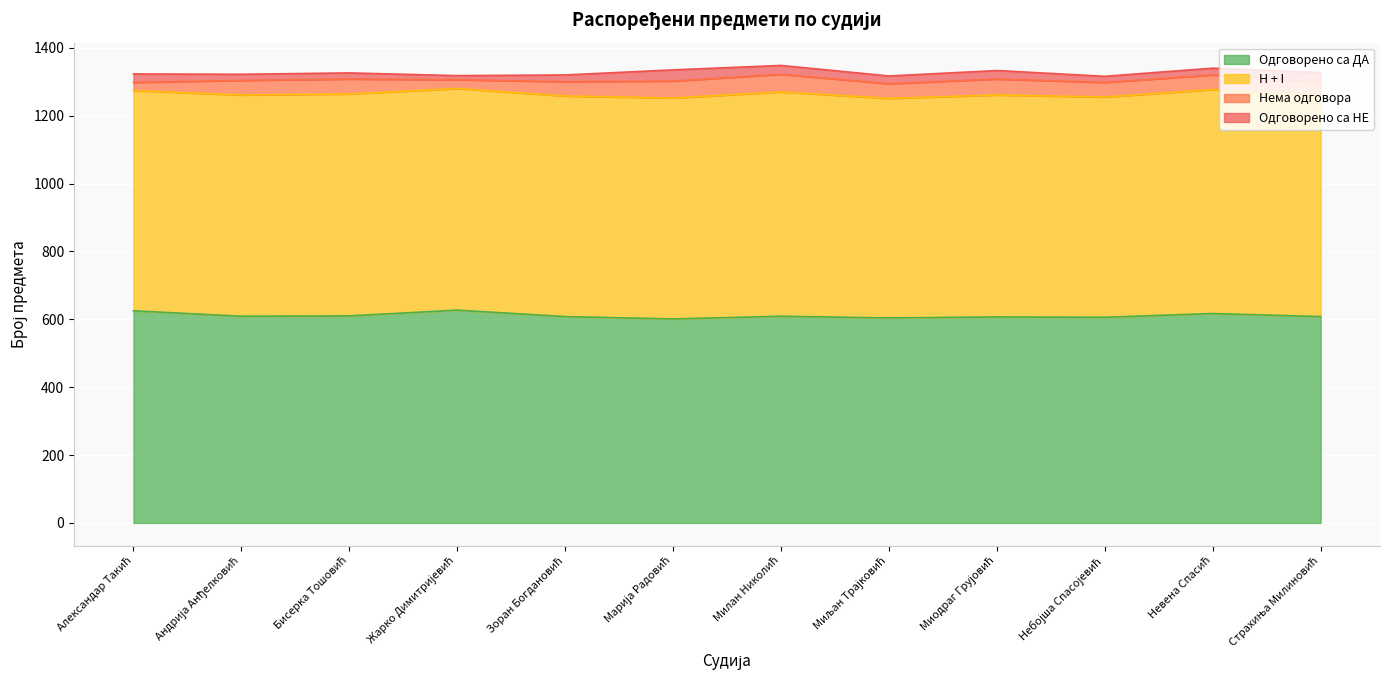

What is the highest value of the Одговорено са ДА series?

627